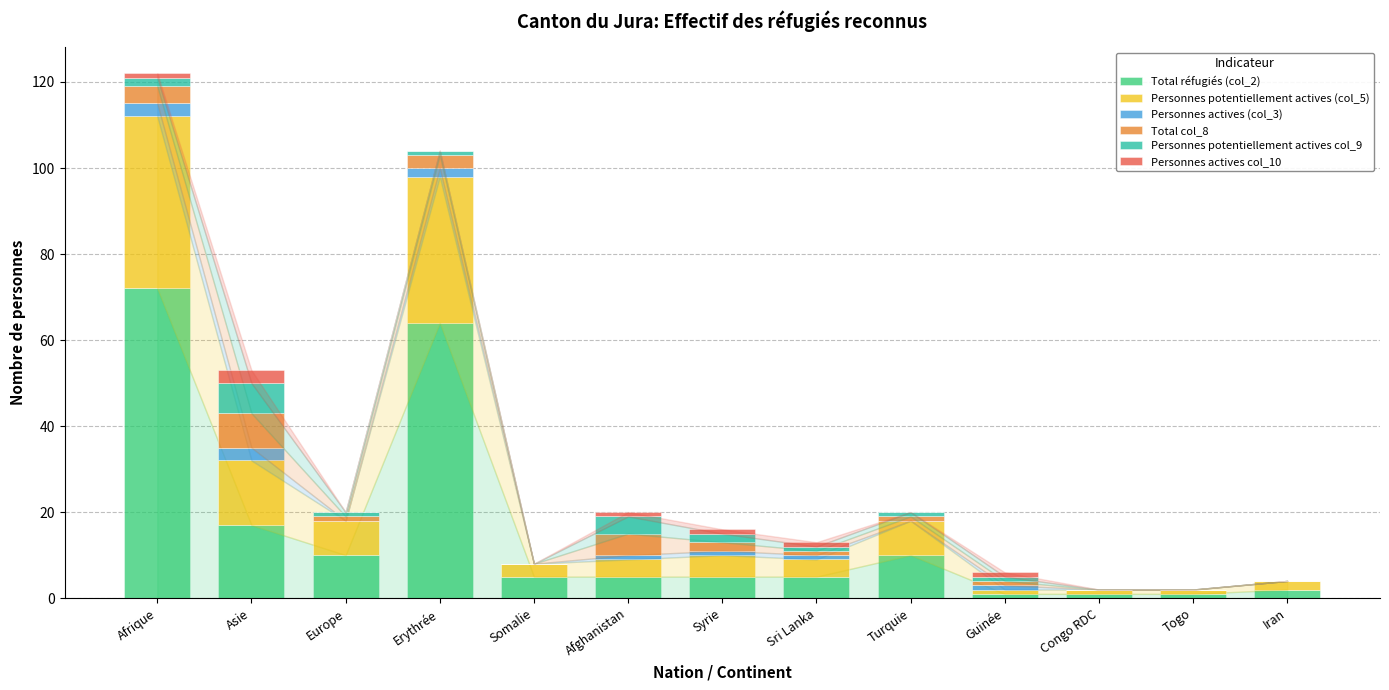

At which category is the sum across all series the highest?

Afrique